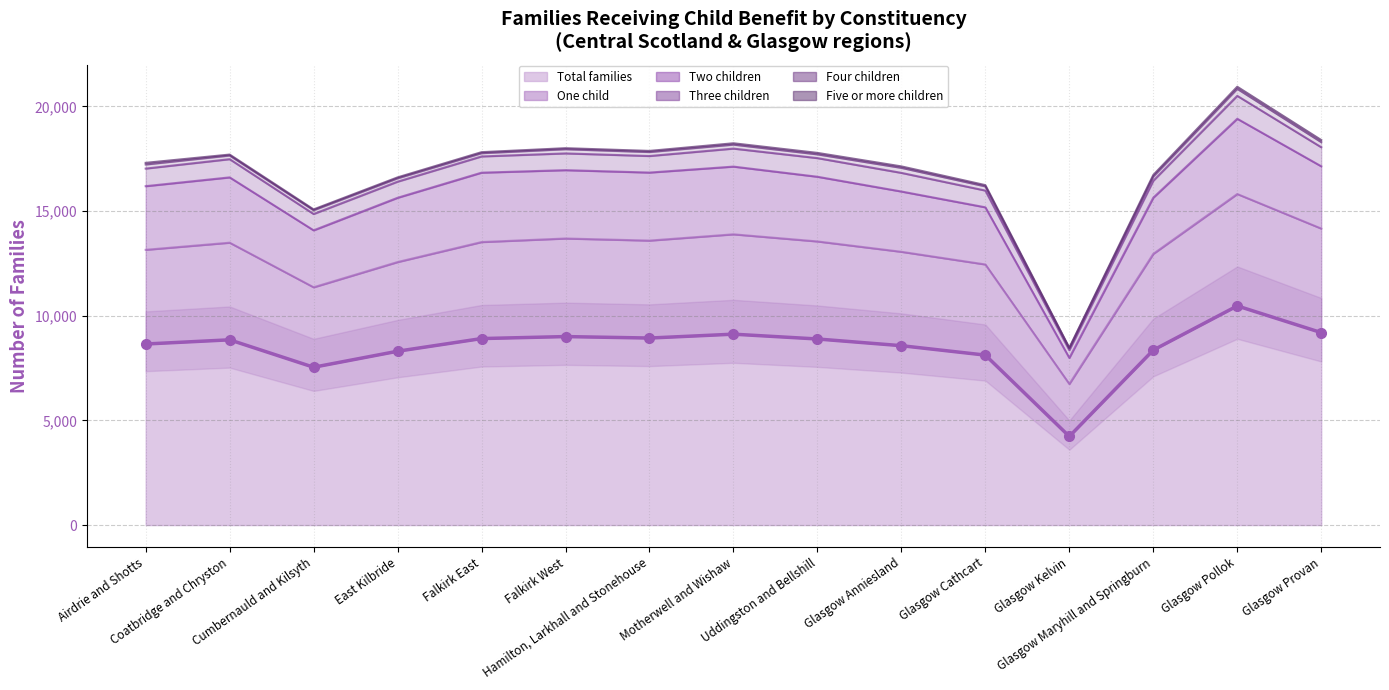

Which label corresponds to the largest value in the chart?

Glasgow Pollok